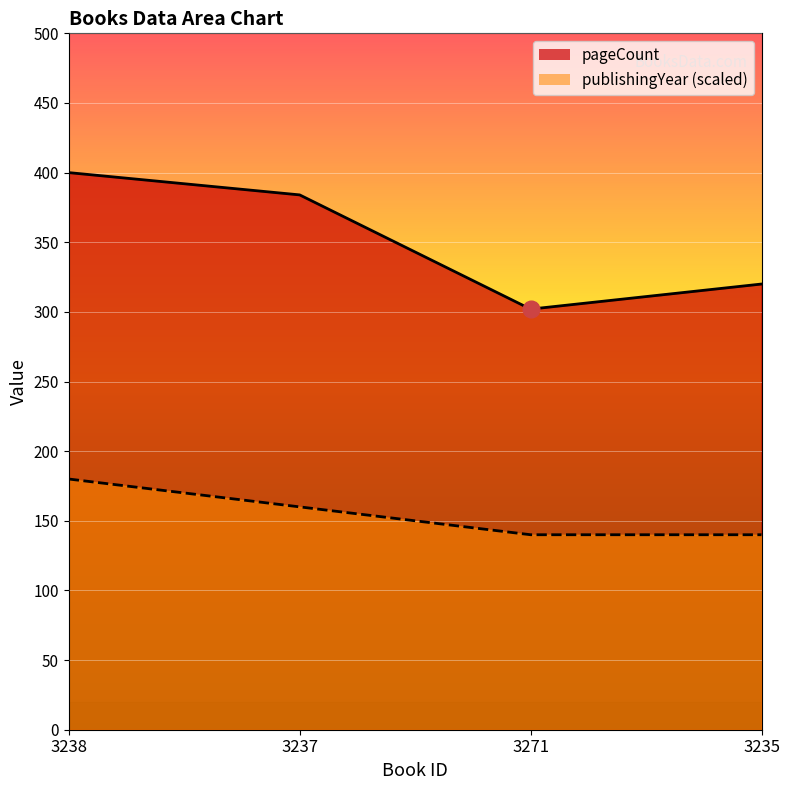

Reading left to right, extract all data points from this chart.

pageCount: 400	384	302	320
publishingYear: 180	160	140	140